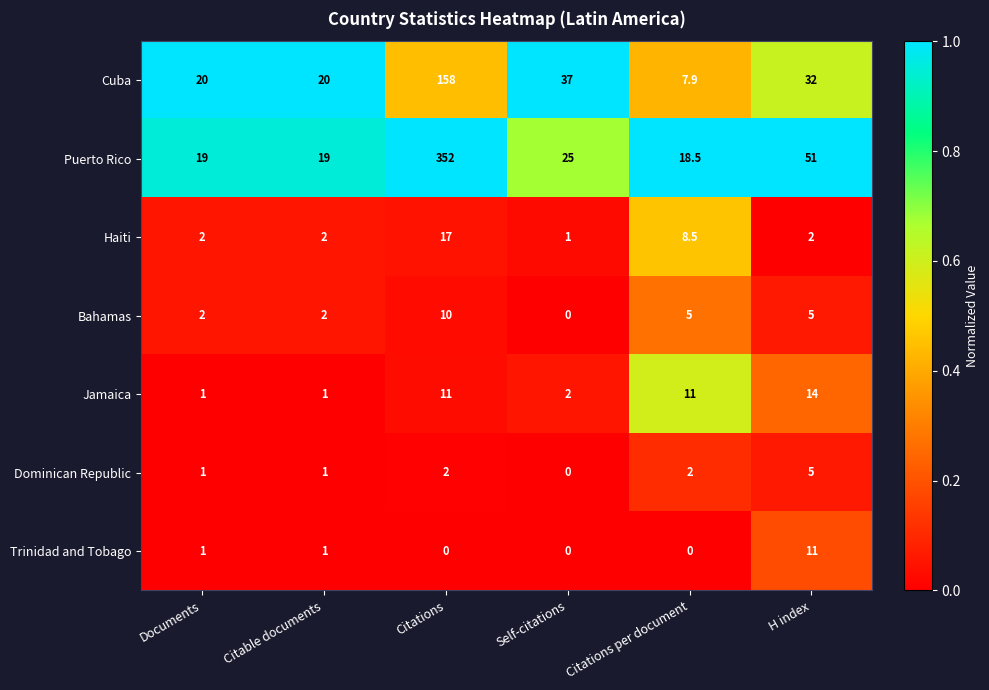

What is the total value across all series at Citations?

550.0